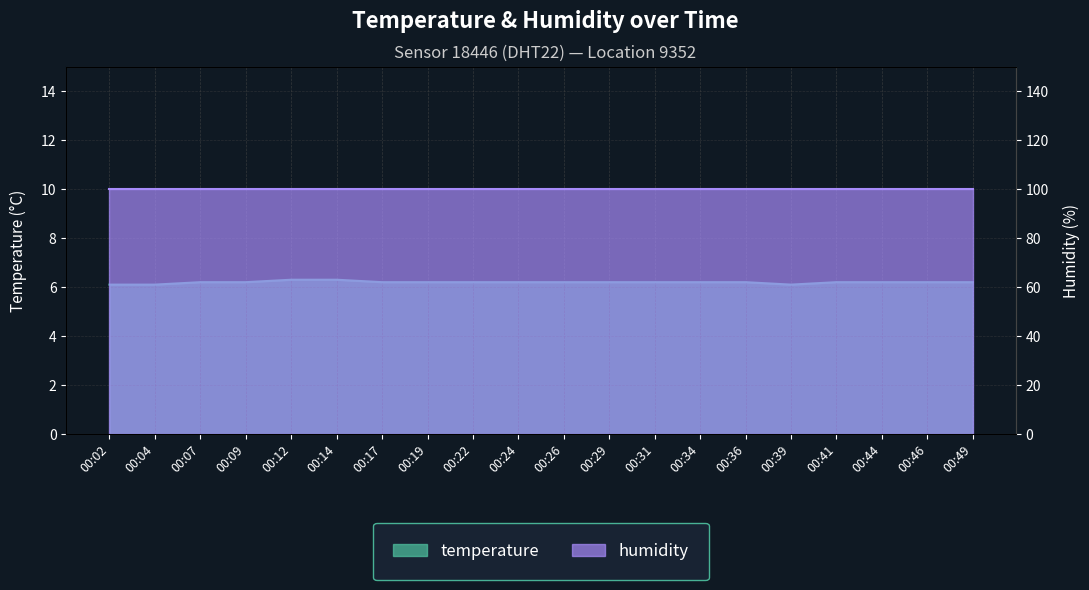

What is the sum of the values at 00:17 and 00:09?

12.4